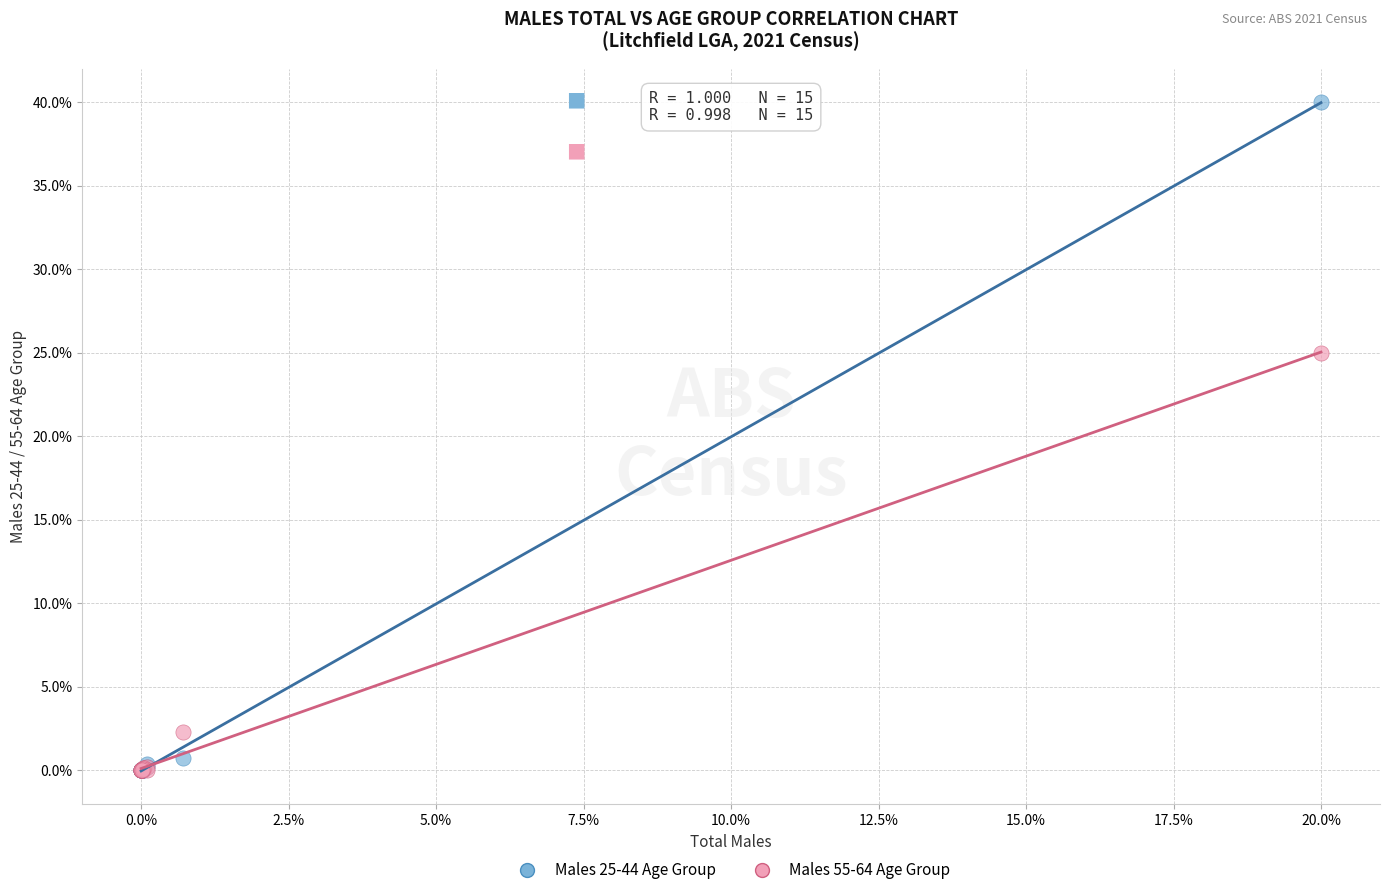

Which series contains the highest Y value?

Males 25-44 Age Group